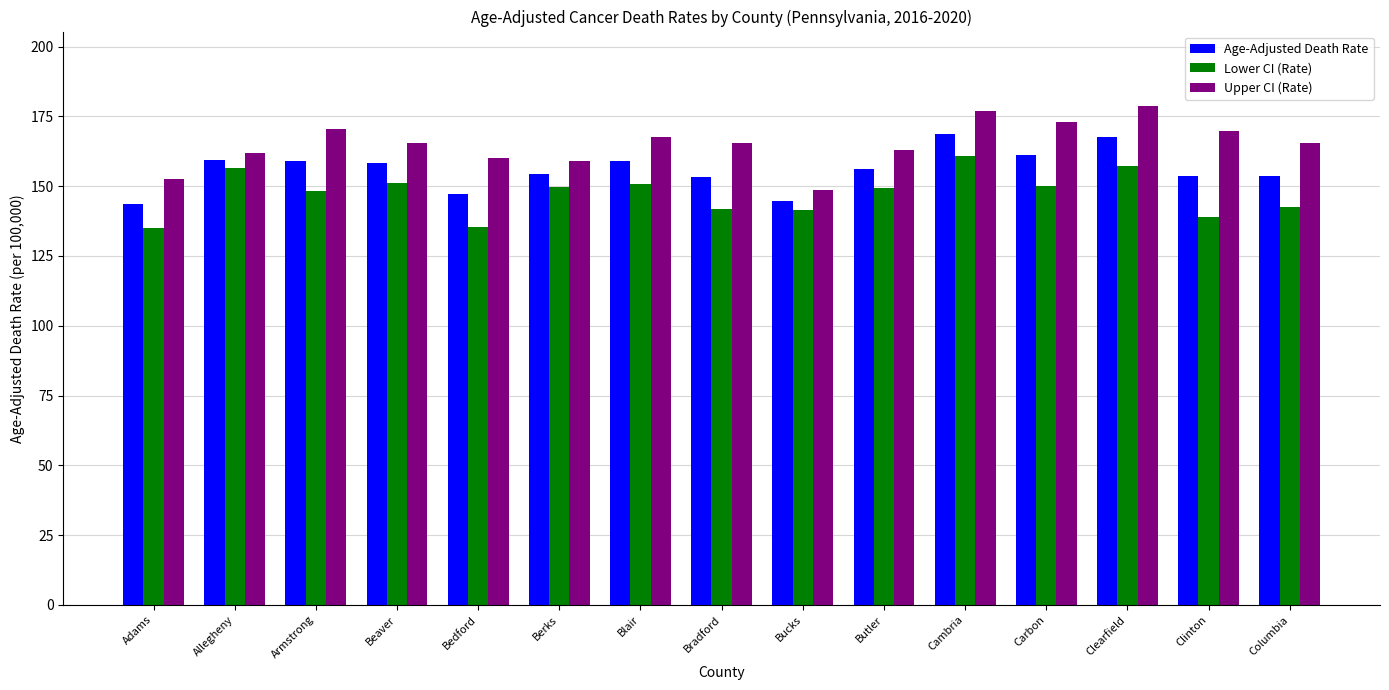

Which category has the lowest value in the Upper CI (Rate) series?

Bucks